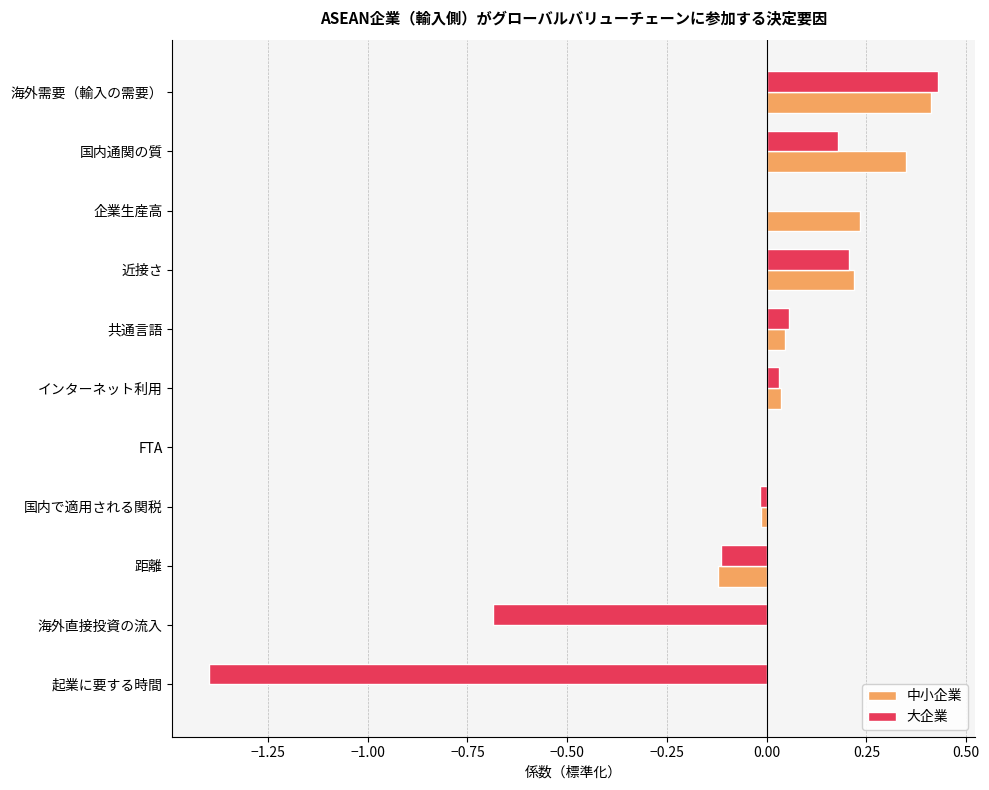

Which category has the highest value in the 大企業 series?

海外需要（輸入の需要）